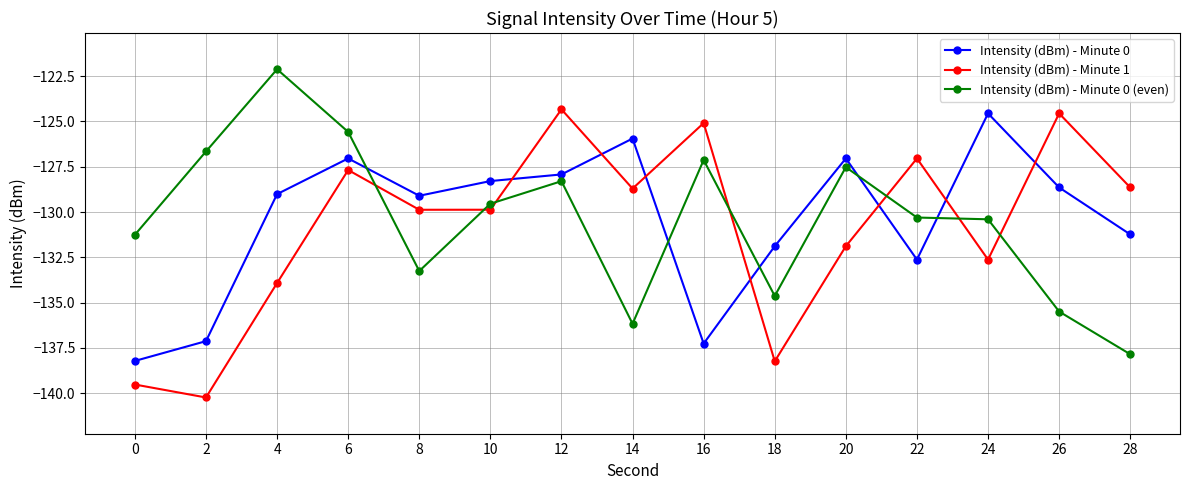

What is the total value across all series at 16?

-389.5